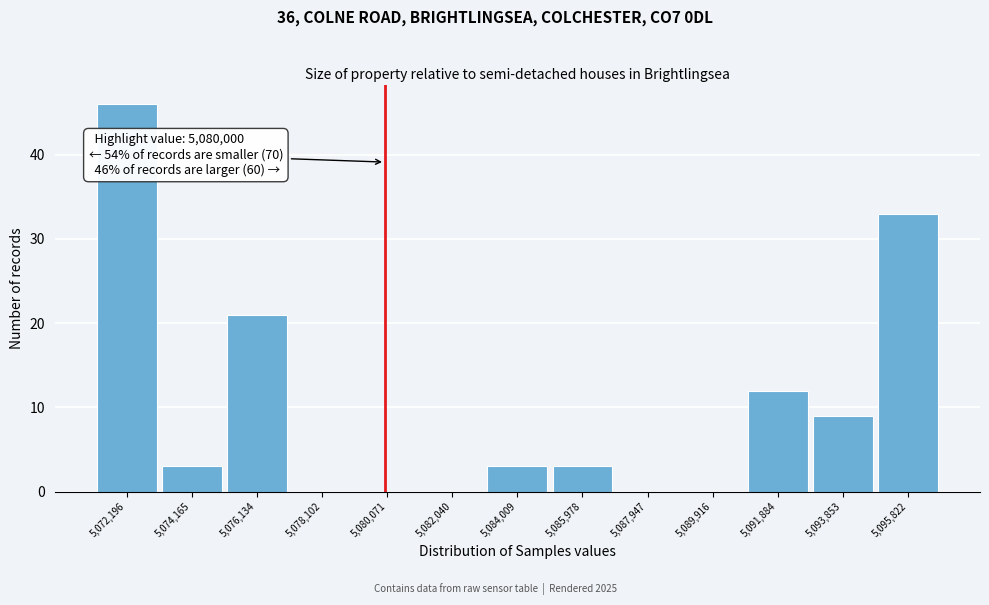

Which range on the x-axis has the tallest bar?

5071200 to 5073200